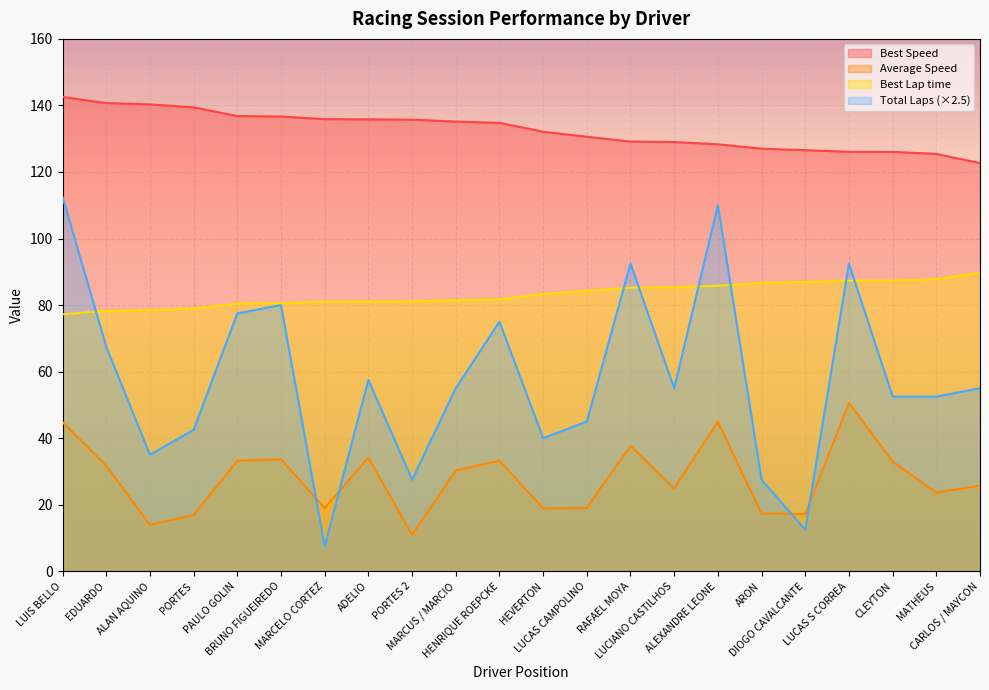

What is the total value across all series at CLEYTON?

298.9